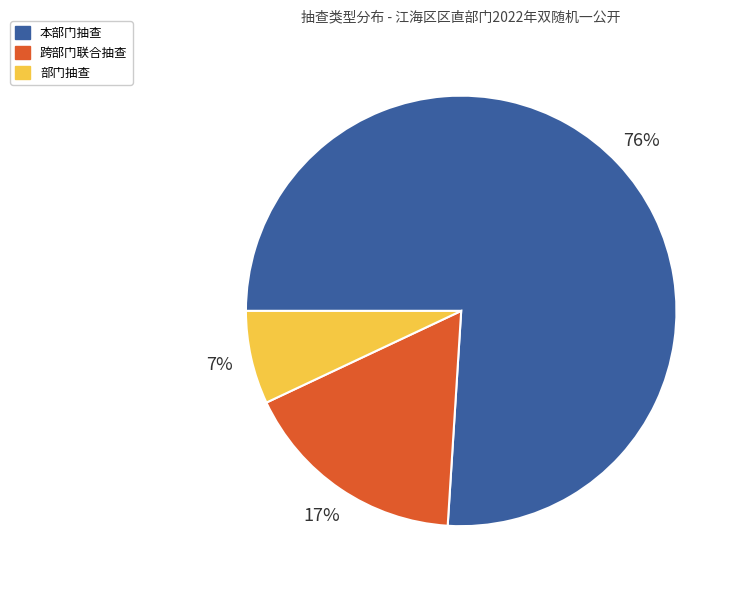

The 部门抽查 slice represents 7% of the pie. True or false?

True